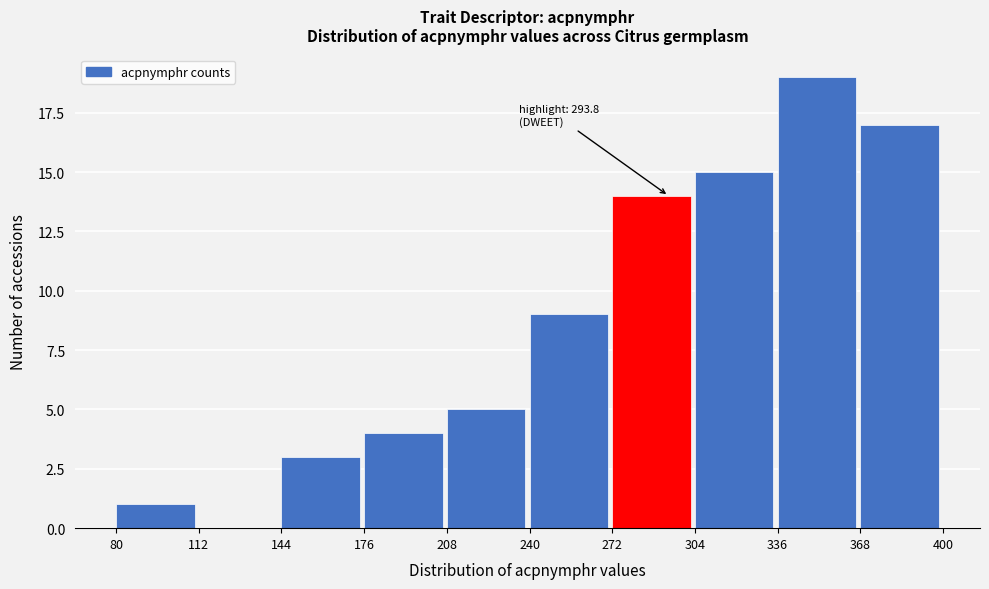

Which range on the x-axis has the tallest bar?

336 to 368